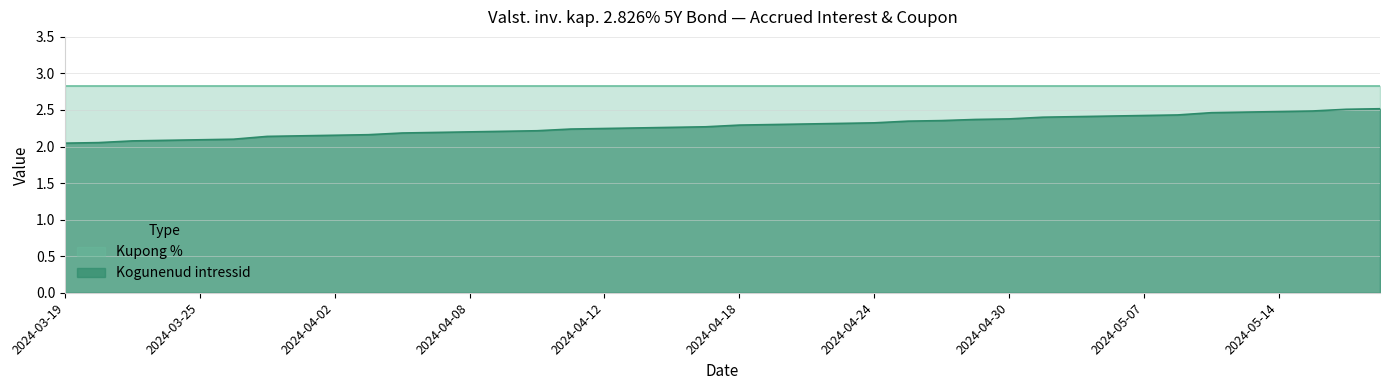

Rank the series by their maximum value, from lowest to highest.

Kogunenud intressid, Kupong %